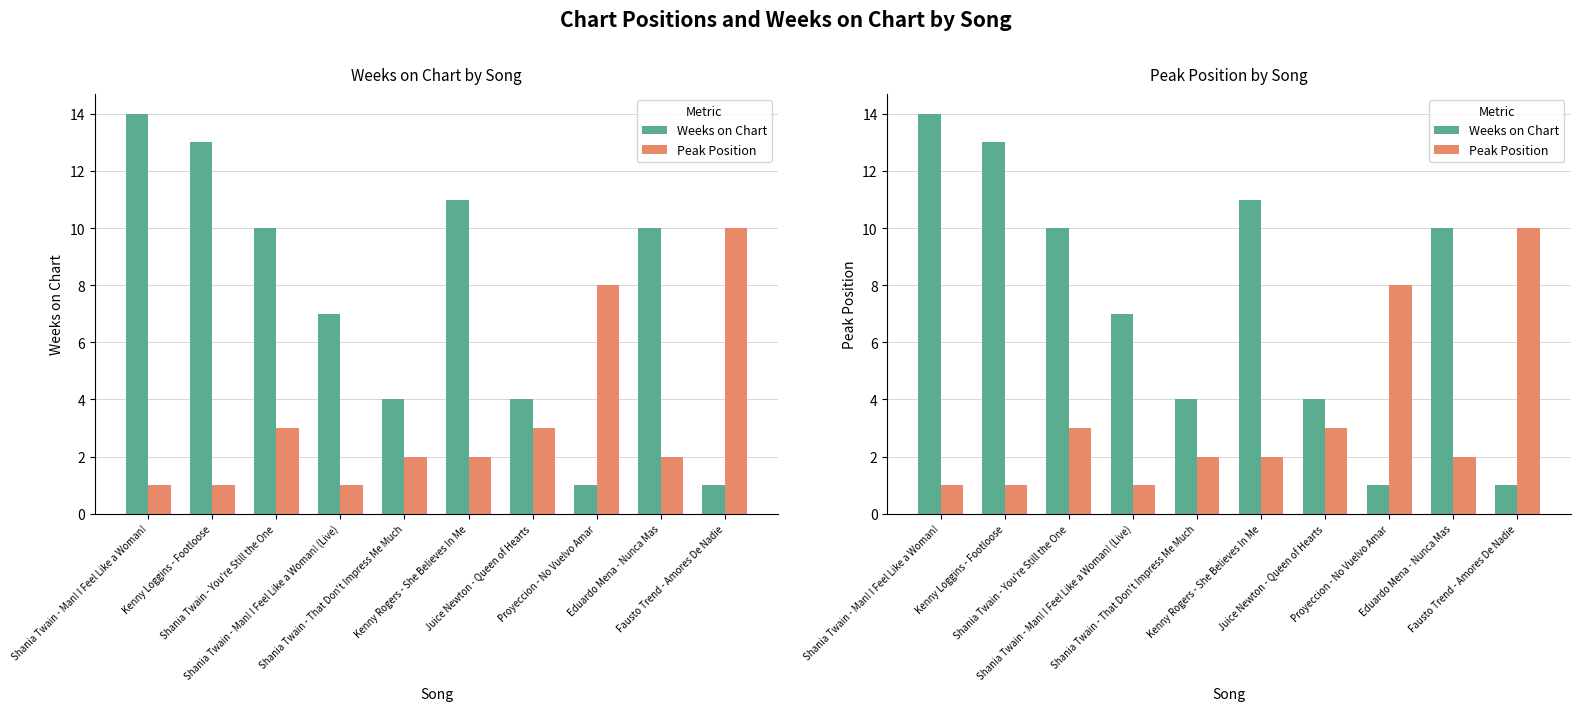

What is the label of the 6th bar from the right?

Shania Twain - That Don't Impress Me Much